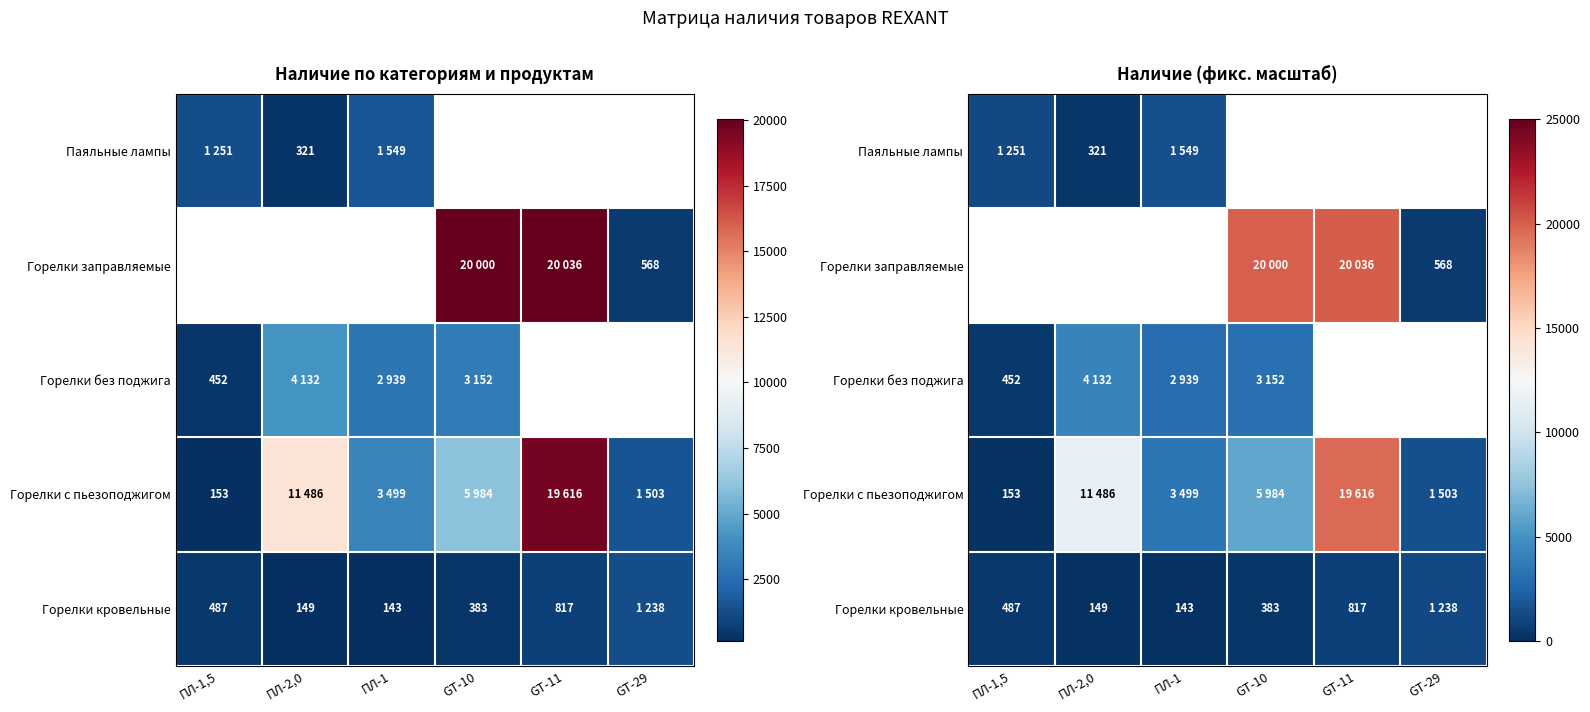

Which has a higher value, ПЛ-1,5 or GT-29?

GT-29